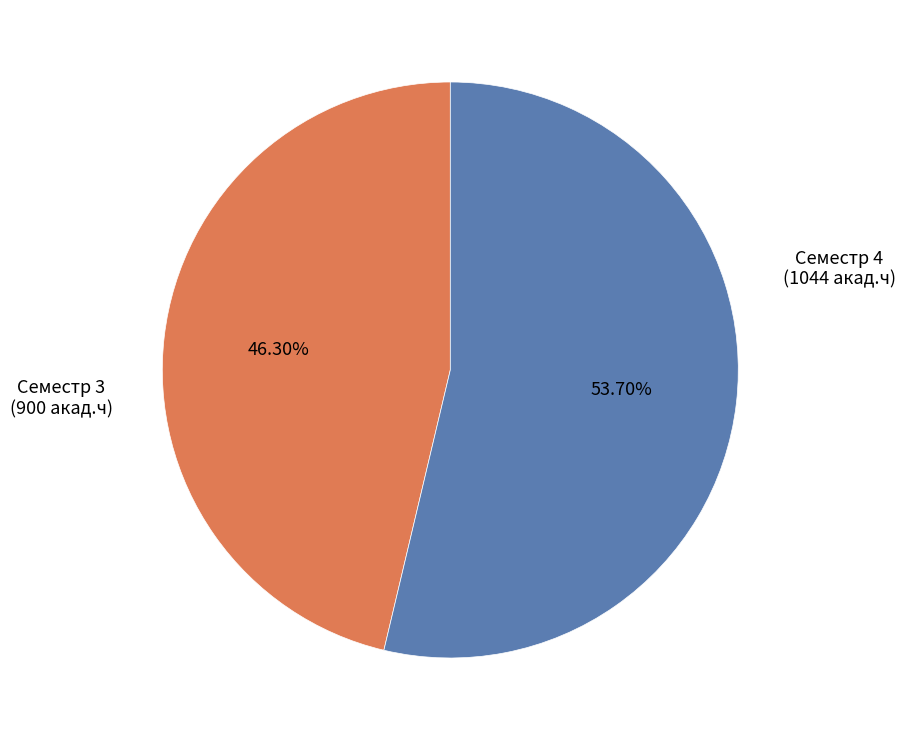

How many slices are in this pie chart?

2